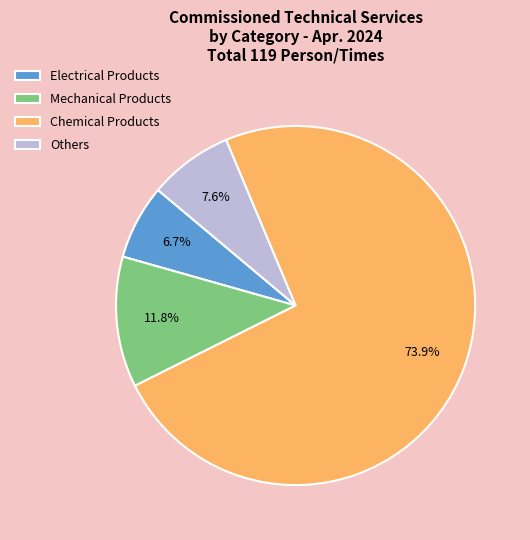

How many slices are in this pie chart?

4